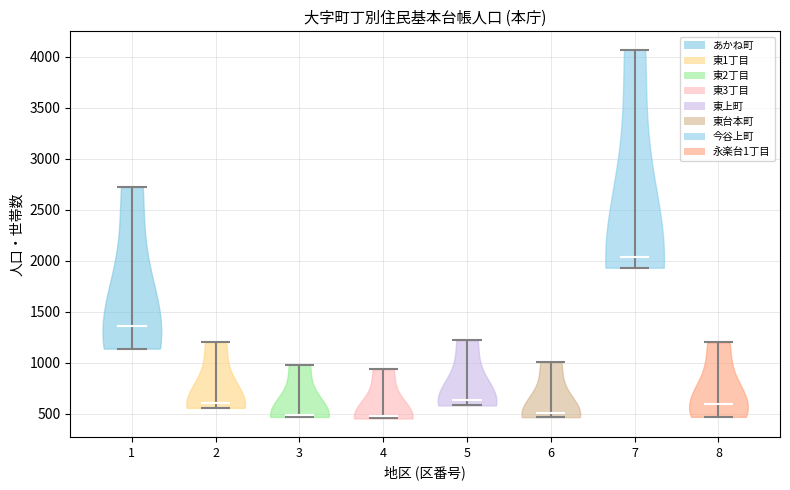

Reading left to right, read every violin against the y-axis: where its median line is, and the lowest and highest points it reaches. The values are not printed on the chart, so give them approximately, as read against the axis.

1: median line 1350, lowest point 1150, highest point 2700
2: median line 600, lowest point 550, highest point 1200
3: median line 500, lowest point 450, highest point 1000
4: median line 450, lowest point 450, highest point 950
5: median line 650, lowest point 600, highest point 1200
6: median line 500, lowest point 450, highest point 1000
7: median line 2050, lowest point 1950, highest point 4050
8: median line 600, lowest point 450, highest point 1200